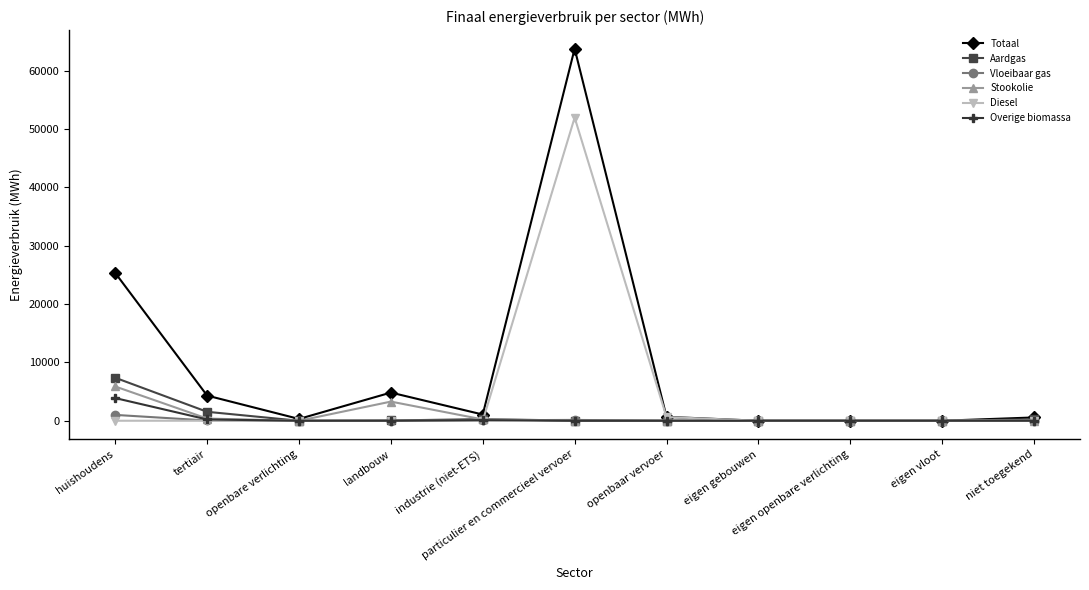

Which series has the largest total across all categories?

Totaal